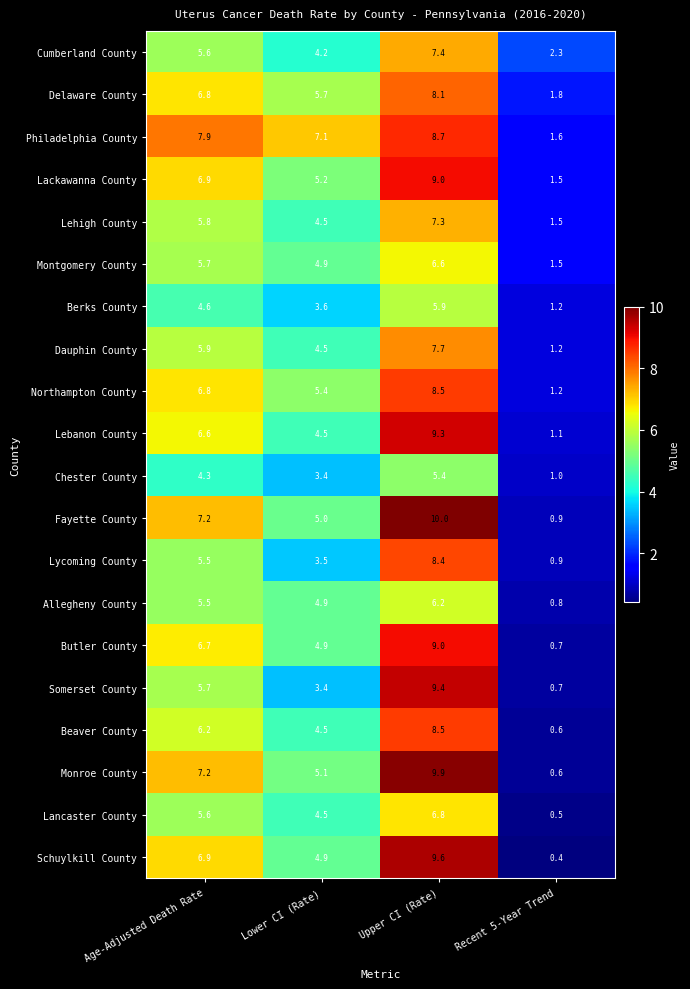

Count the number of data series in this chart.

20